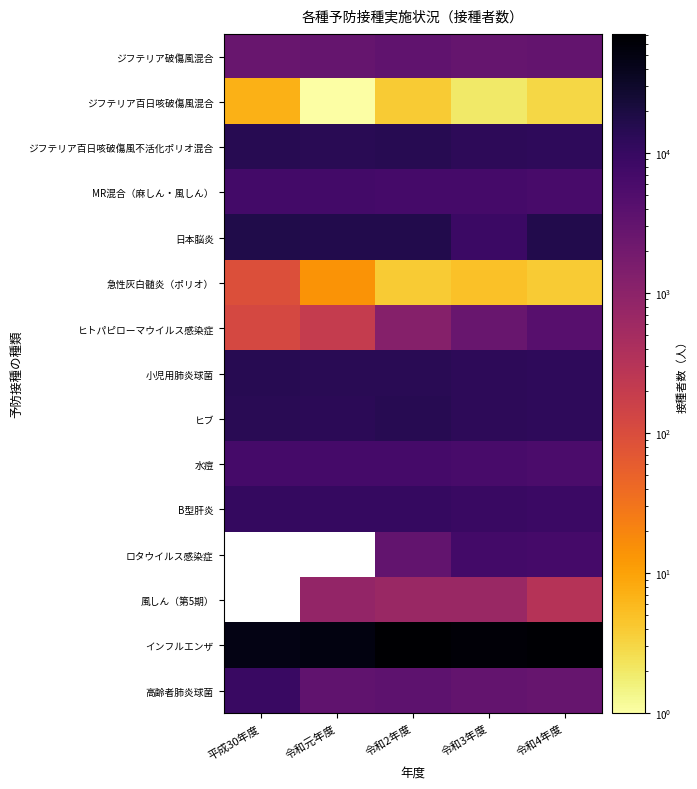

Which has a higher value, 平成30年度 or 令和2年度?

令和2年度